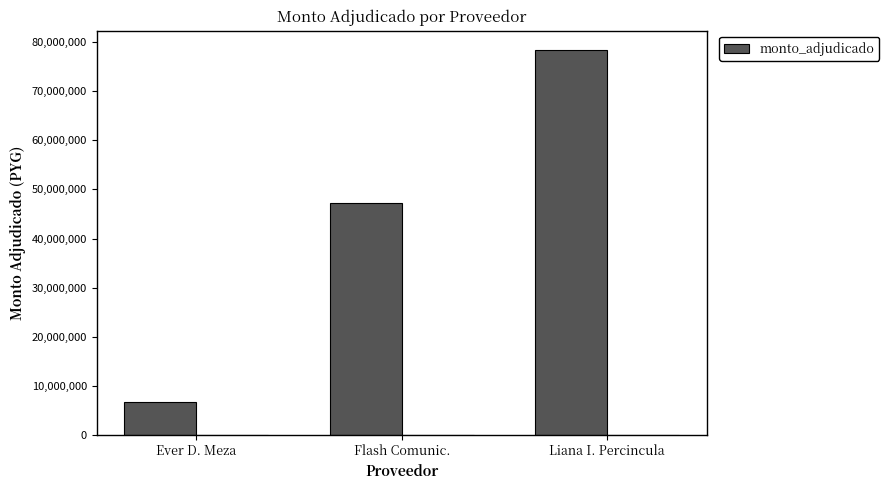

What position from the right is Liana I. Percincula?

1